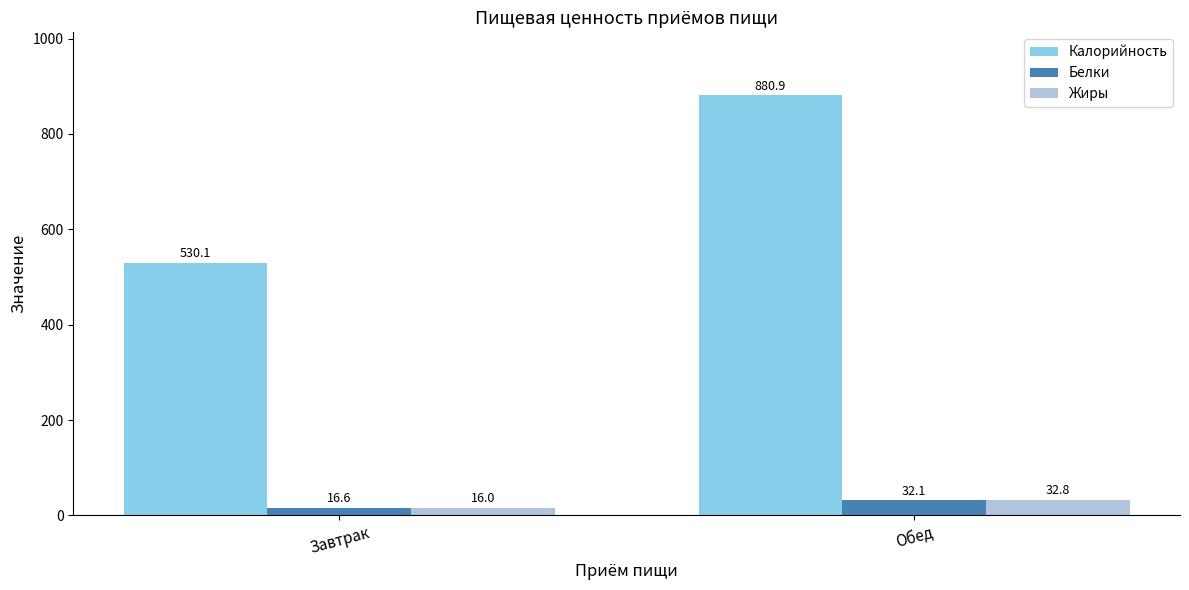

Rank the categories by Жиры value from highest to lowest.

Обед, Завтрак